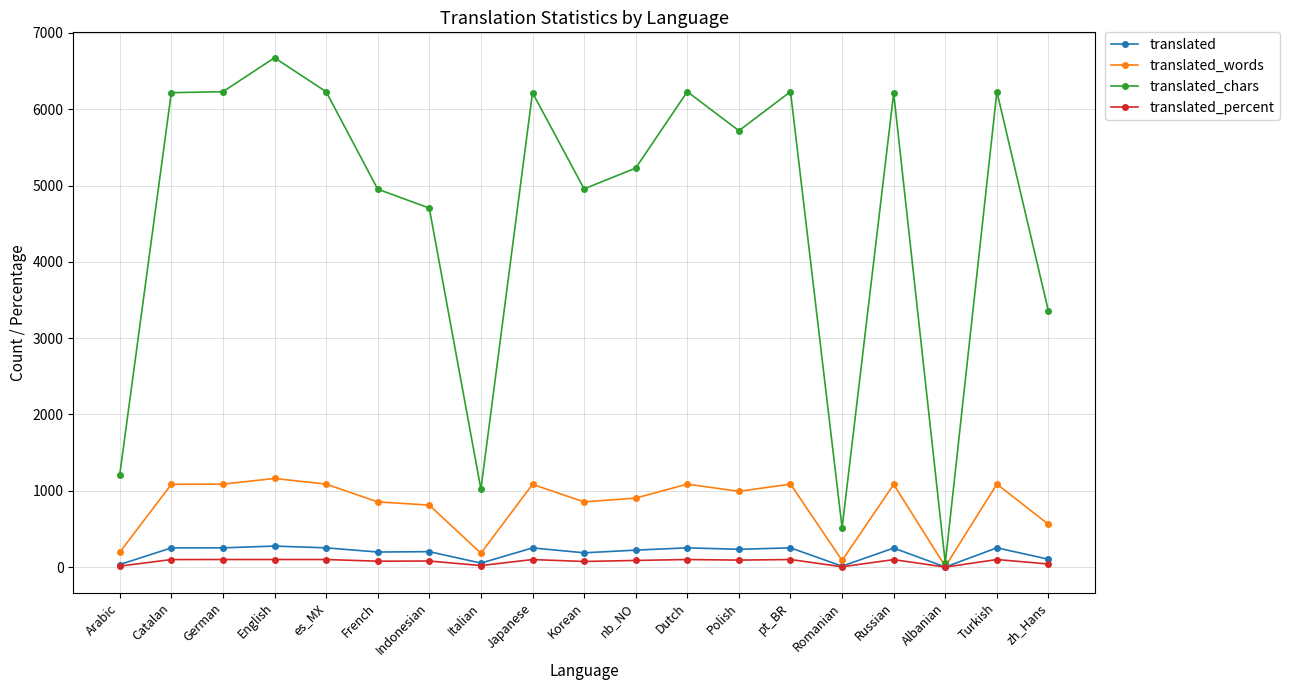

Is the value of translated_percent at es_MX greater than the value of translated at French?

No